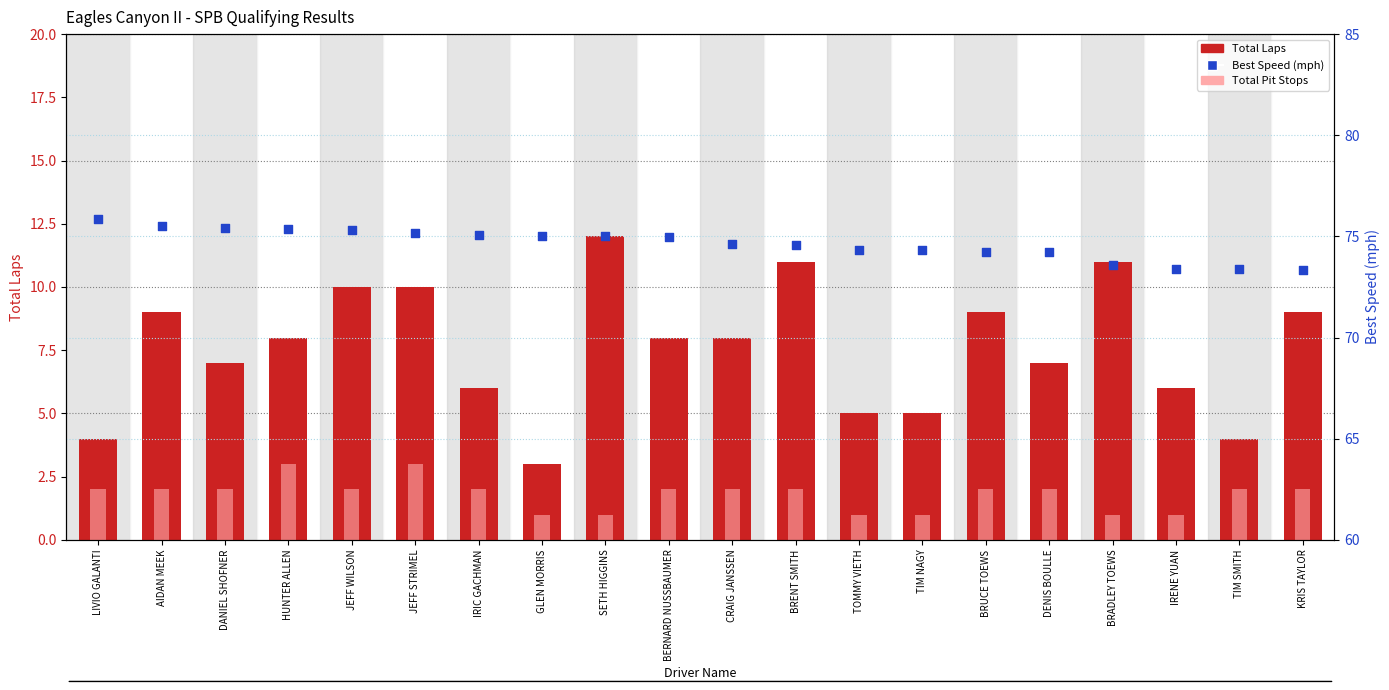

Is the value of Total Pit Stops at GLEN MORRIS greater than the value of Best Speed (mph) at BRUCE TOEWS?

No